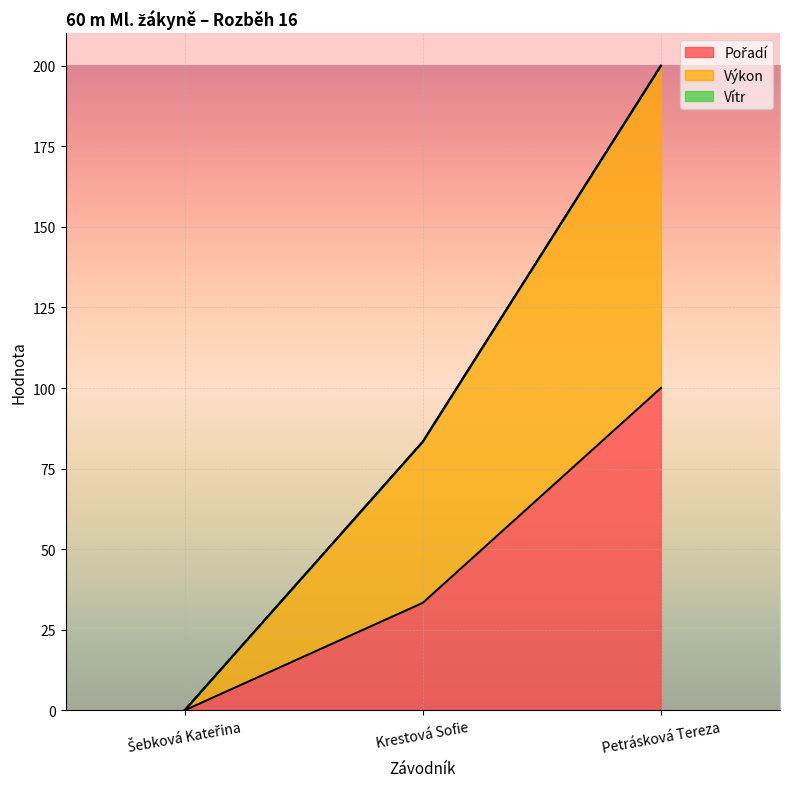

At which category is the sum across all series the highest?

Petrásková Tereza